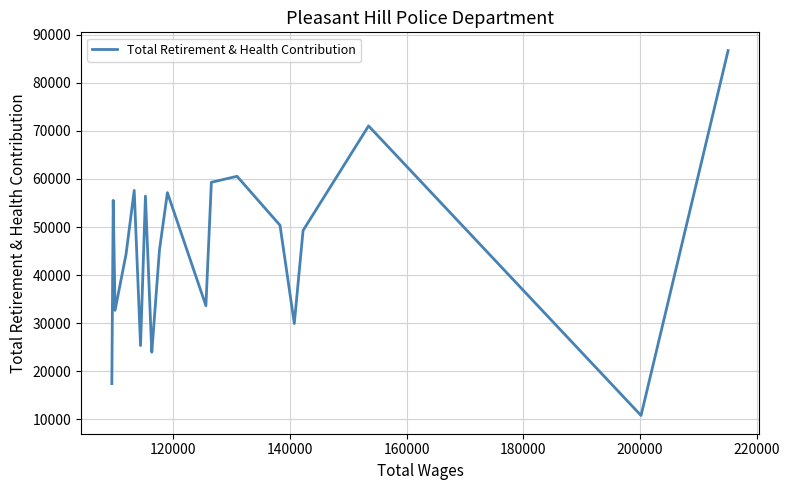

What is the maximum value shown in the chart?

86669